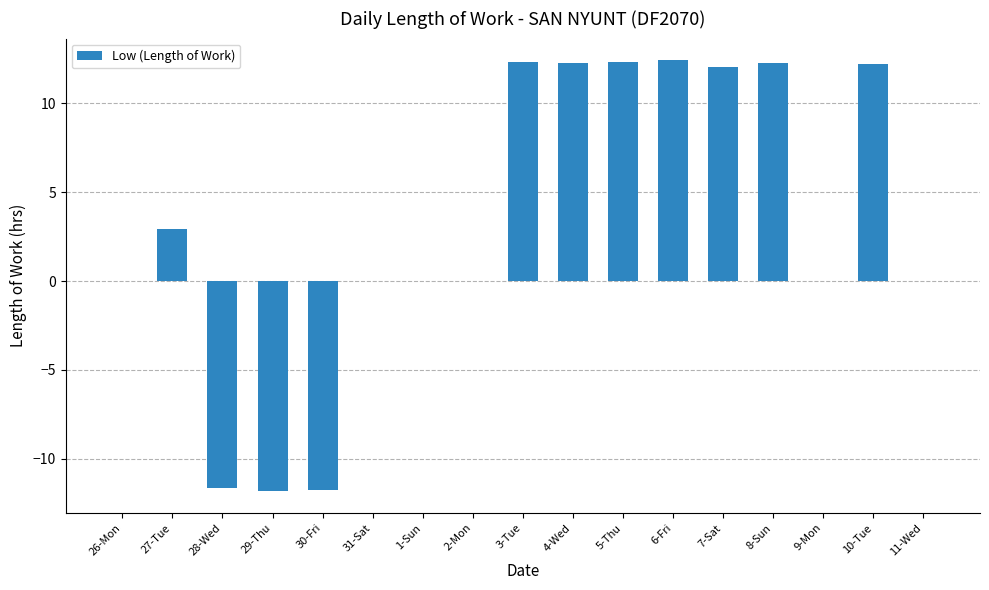

Which has a higher value, 30-Fri or 1-Sun?

1-Sun